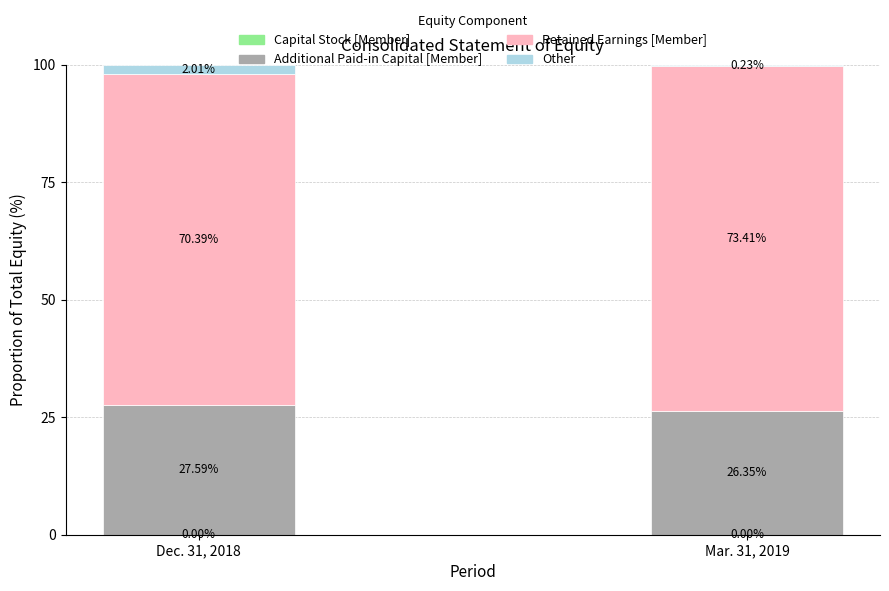

What is the total value across all series at Dec. 31, 2018?

100.0